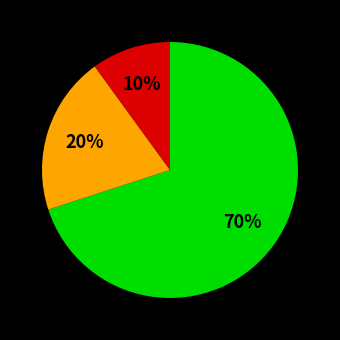

Is there any slice that represents more than half of the pie?

Yes